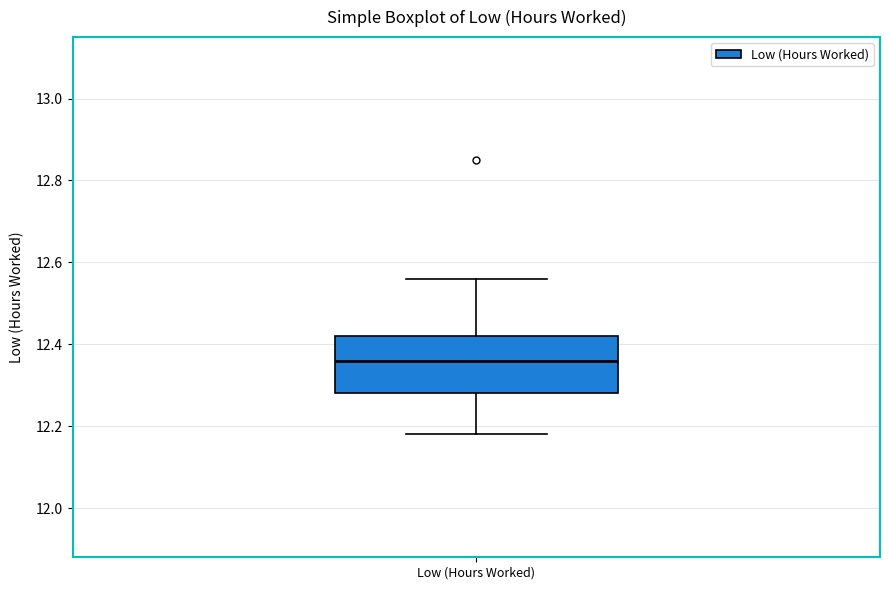

Read this box plot against the y-axis: the position of the median line, the range covered by the box, and the ends of both whiskers. The values are not printed on the chart, so give them approximately, as read against the axis.

median 12.36, box 12.28 to 12.42, whiskers 12.18 to 12.56